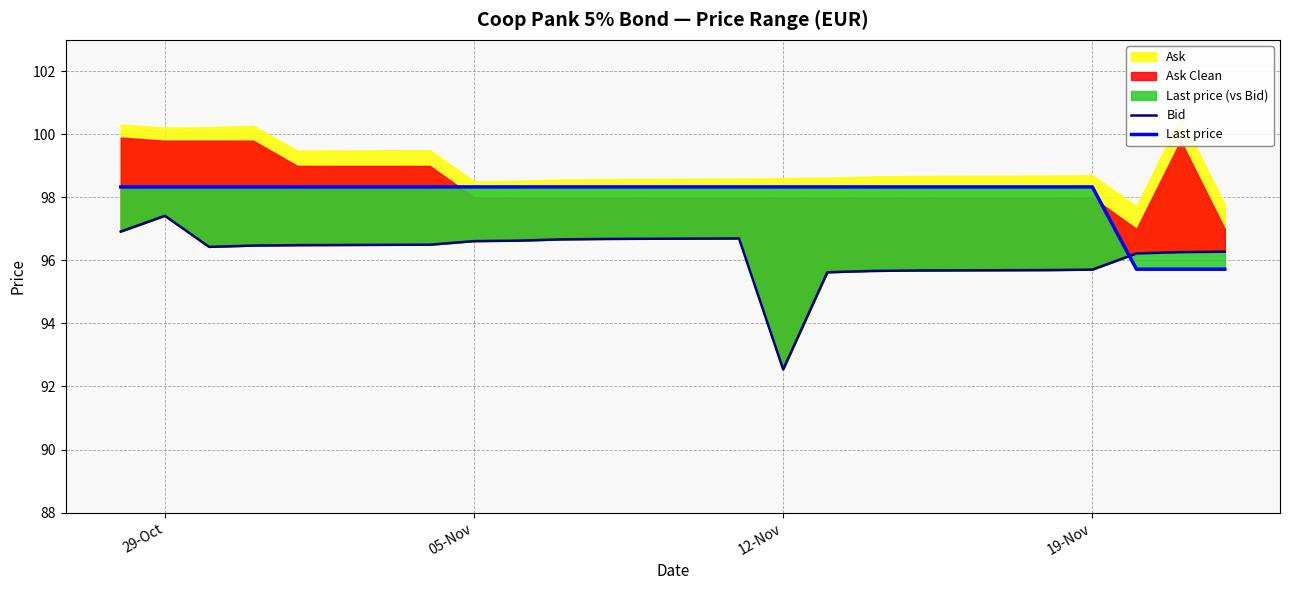

True or false: Last price has more than 0 points higher than both neighbors.

False